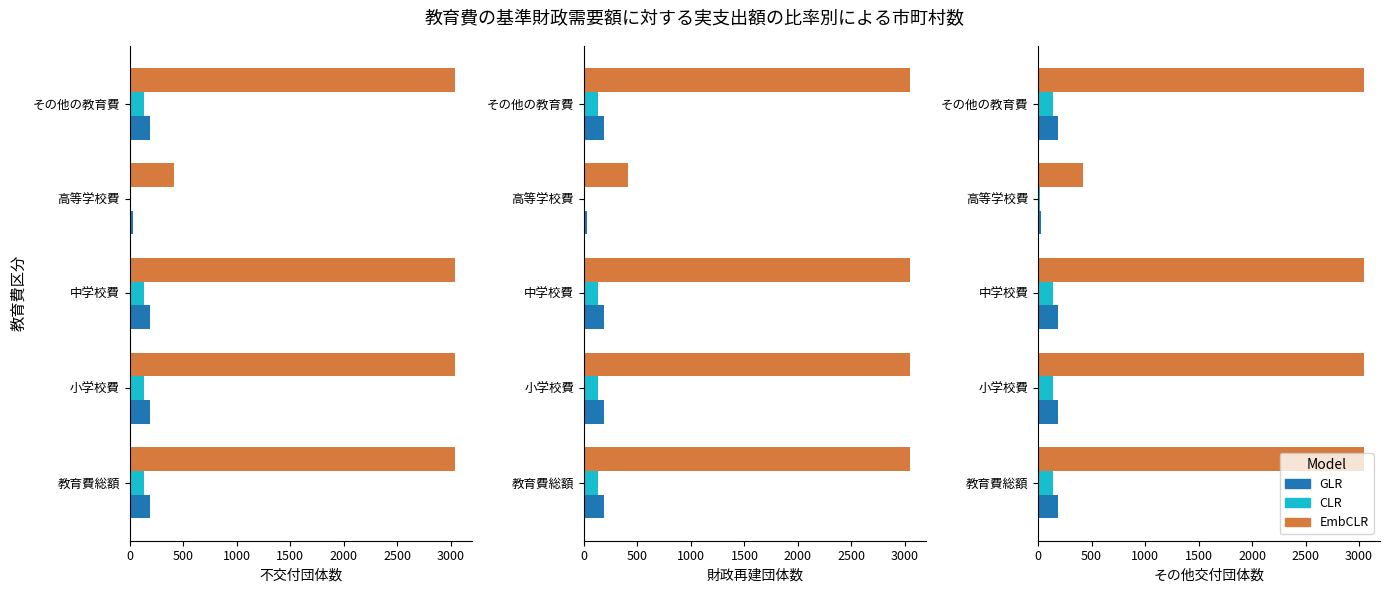

At how many categories does at least one series exceed 1638?

4